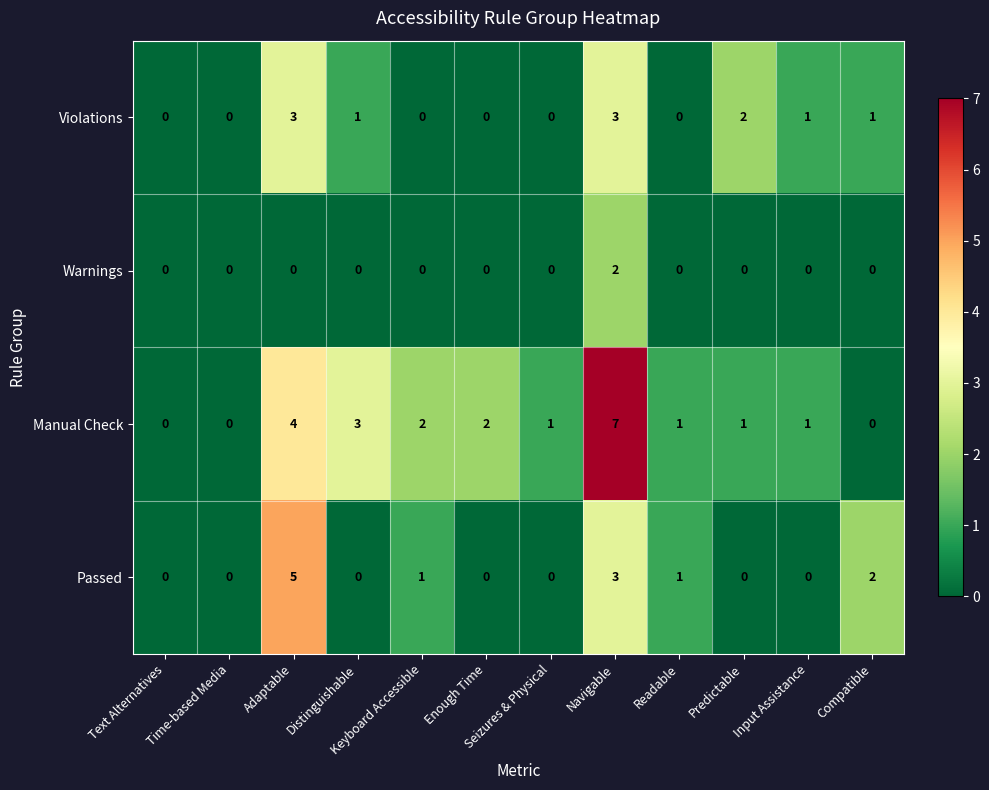

How many Violations values are between 0 and 2?

10